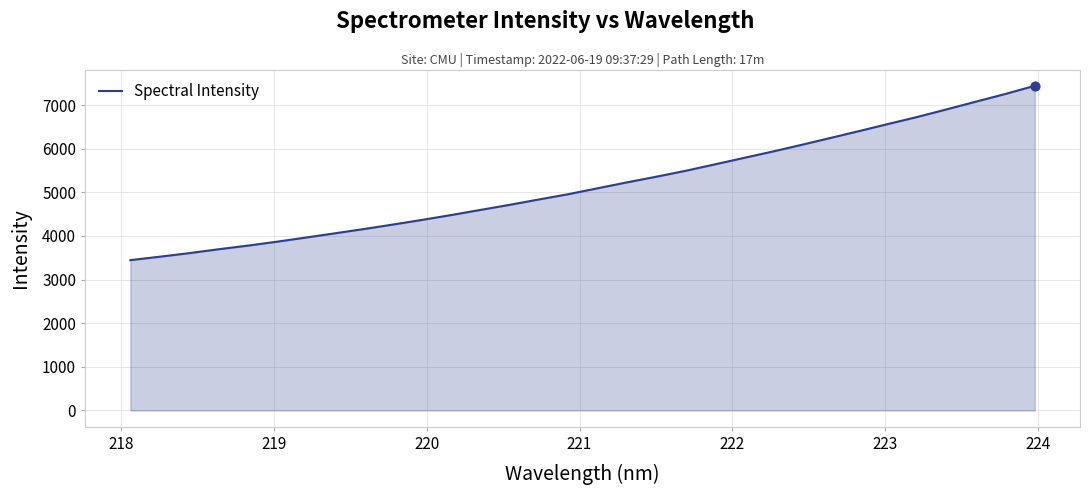

What is the difference between the maximum and minimum values?

3996.9